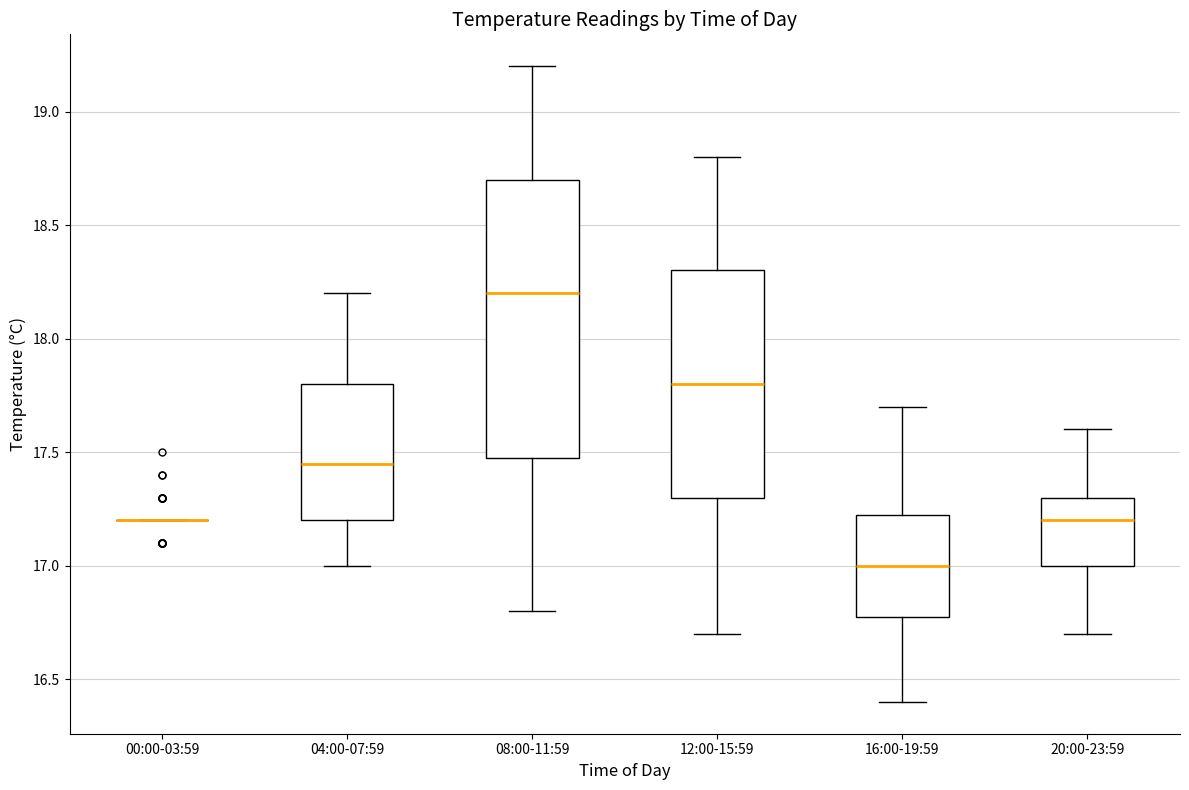

Where does the upper whisker of the box for 20:00-23:59 end on the y-axis? The values are not printed on the chart, so give them approximately, as read against the axis.

17.60